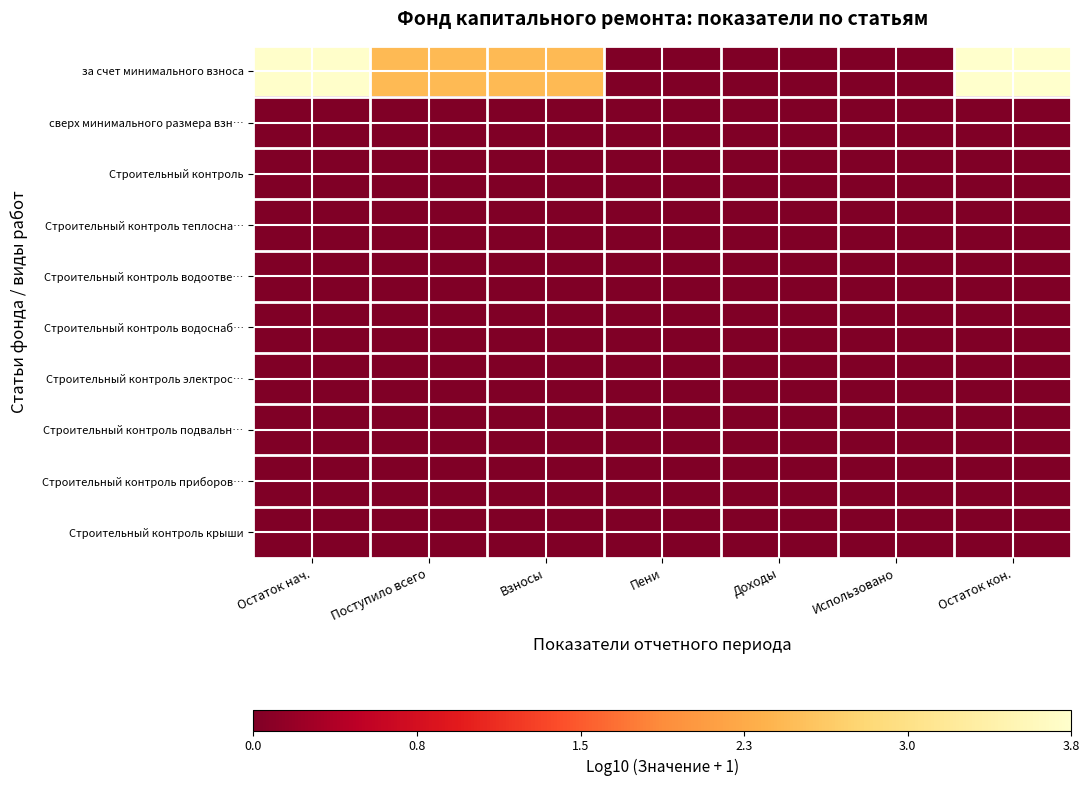

What is the total value across all series at Остаток кон.?

3.8